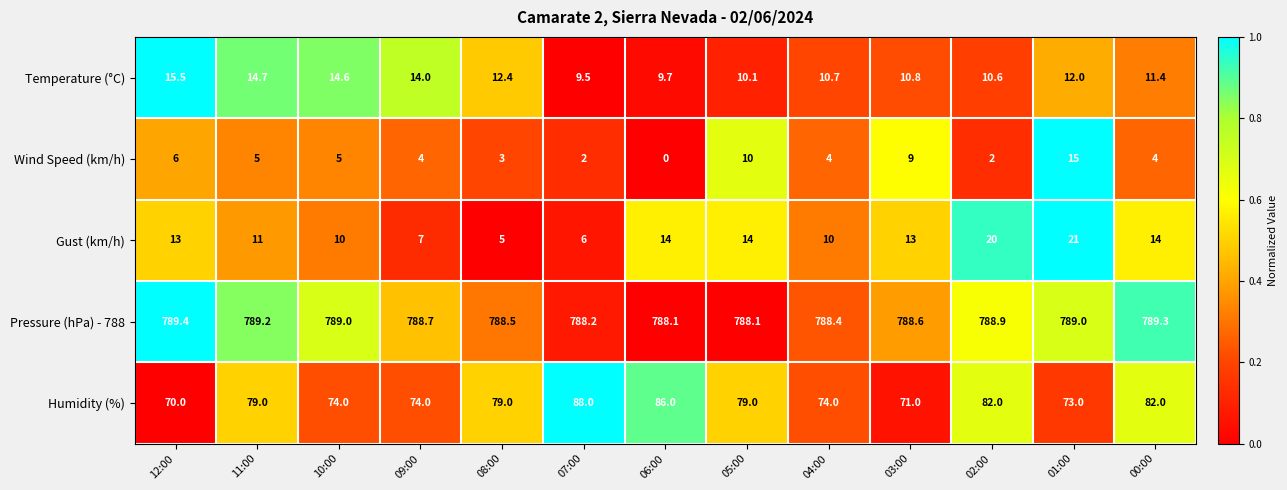

At 08:00, list the series in order from smallest to largest.

Wind Speed (km/h), Gust (km/h), Temperature (°C), Humidity (%), Pressure (hPa) - 788